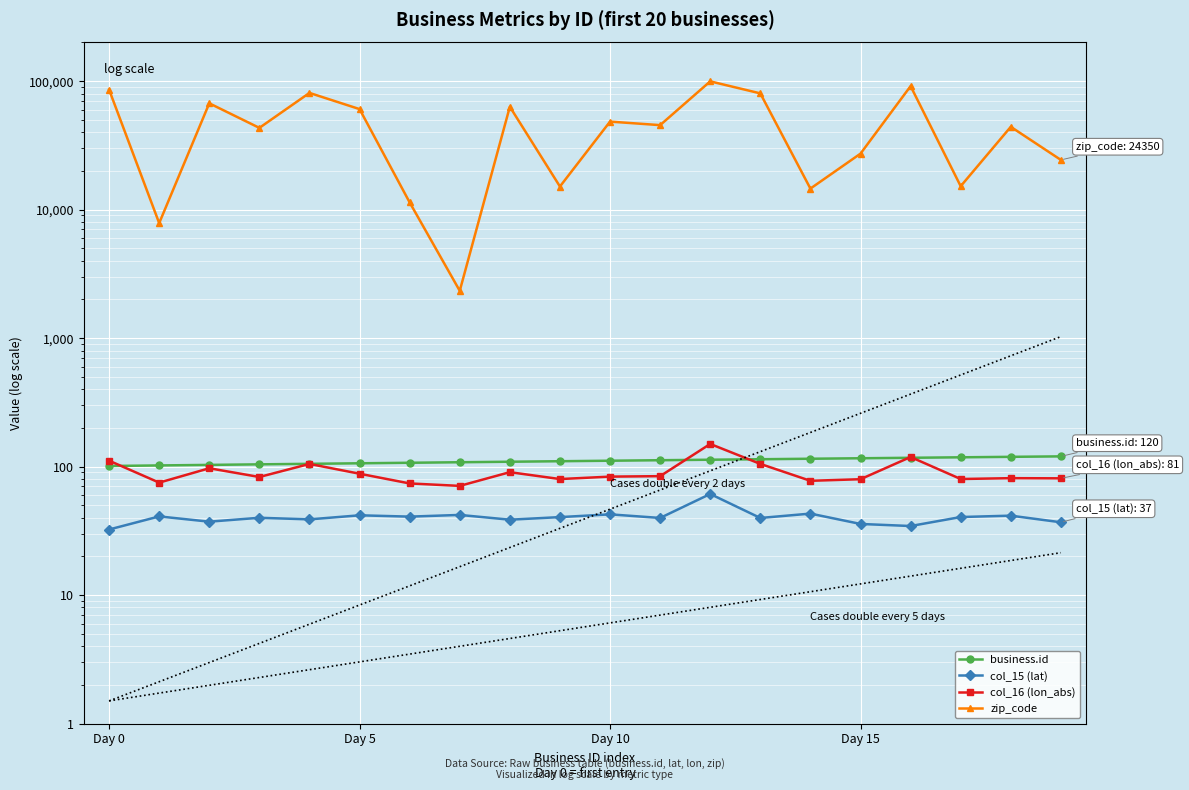

True or false: col_16 (lon_abs) and col_15 (lat) cross at least once.

False